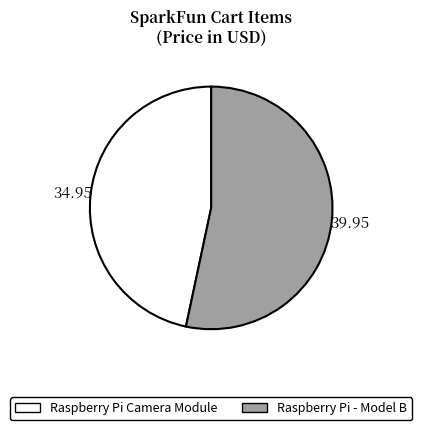

What is the smallest slice in the pie chart?

Raspberry Pi Camera Module